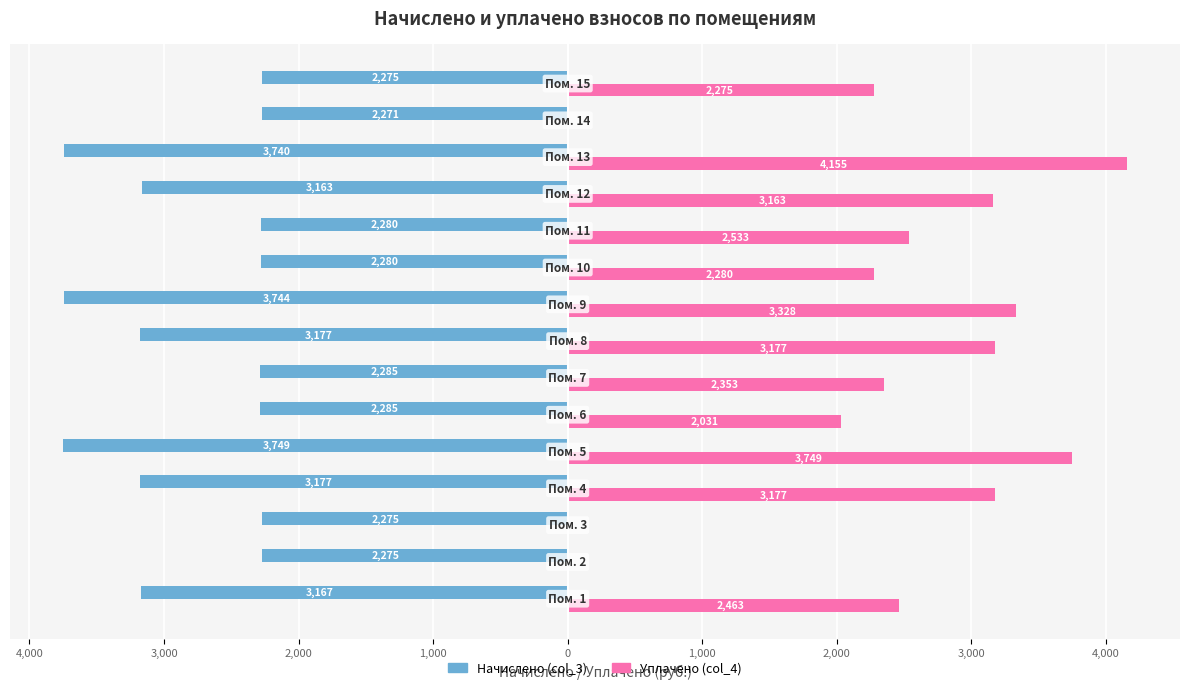

What are all the series names shown in the legend?

Начислено (col_3), Уплачено (col_4)